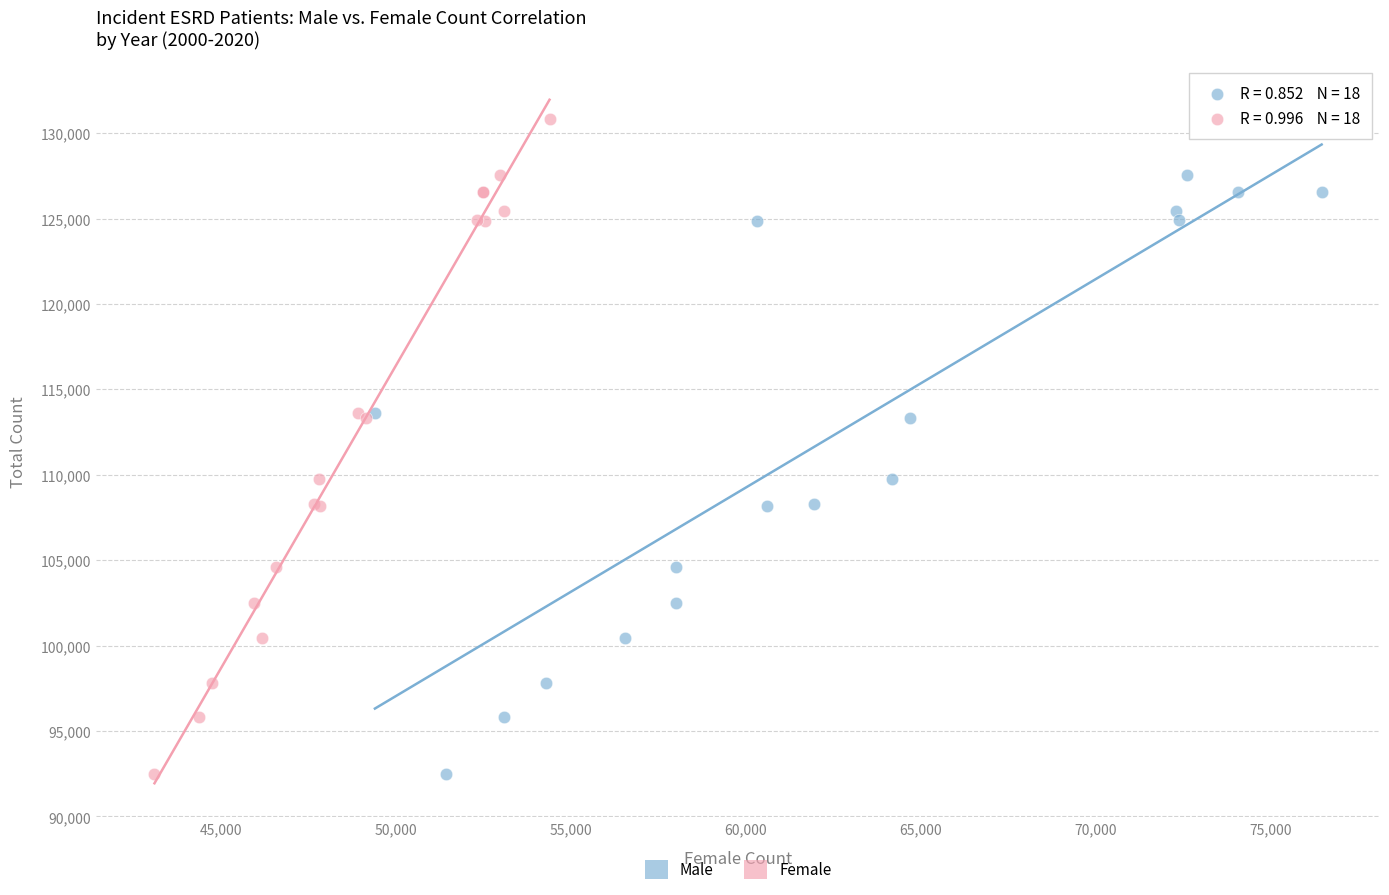

What are all the series names shown in the legend?

Male, Female